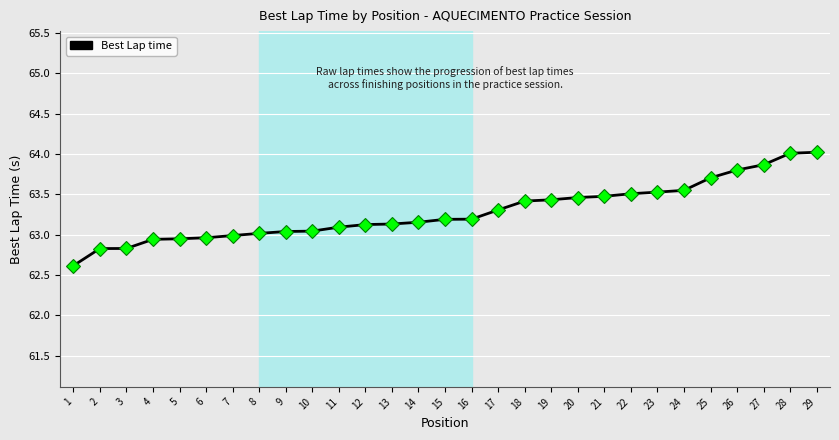

What value does the data have at 13?

63.1